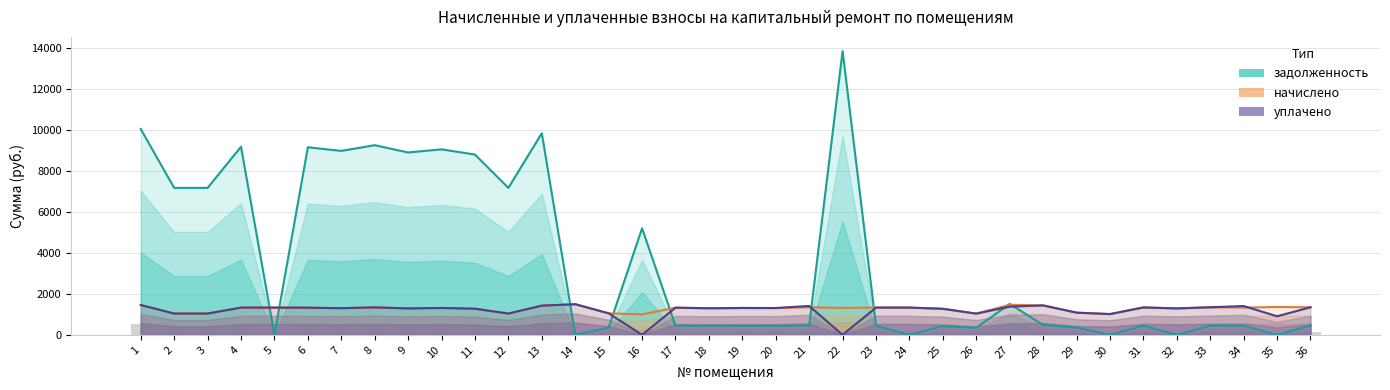

What is the sum of the начислено values at 3 and 18?

2337.6